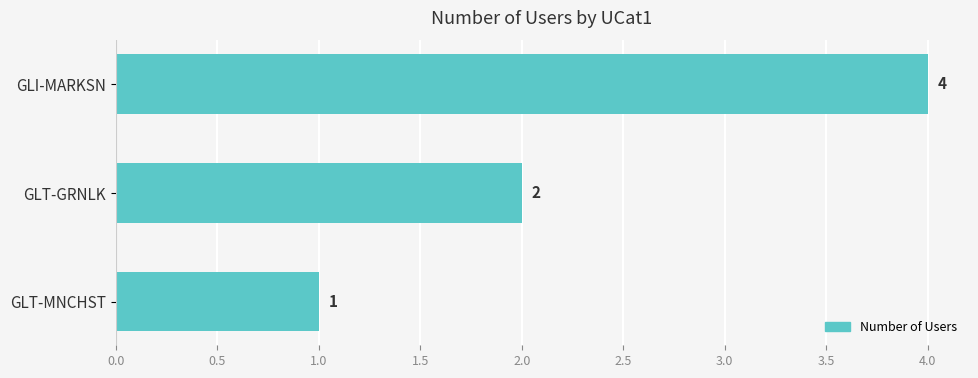

At which category does the chart reach its minimum across all series?

GLT-MNCHST